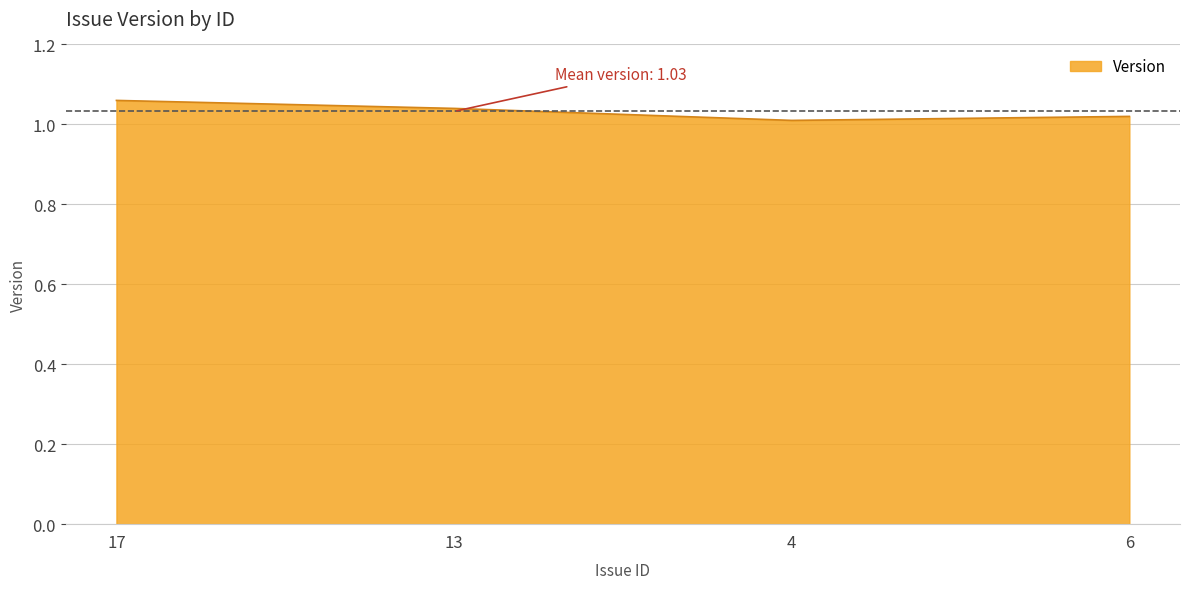

What is the sum of the values at 6 and 4?

2.0